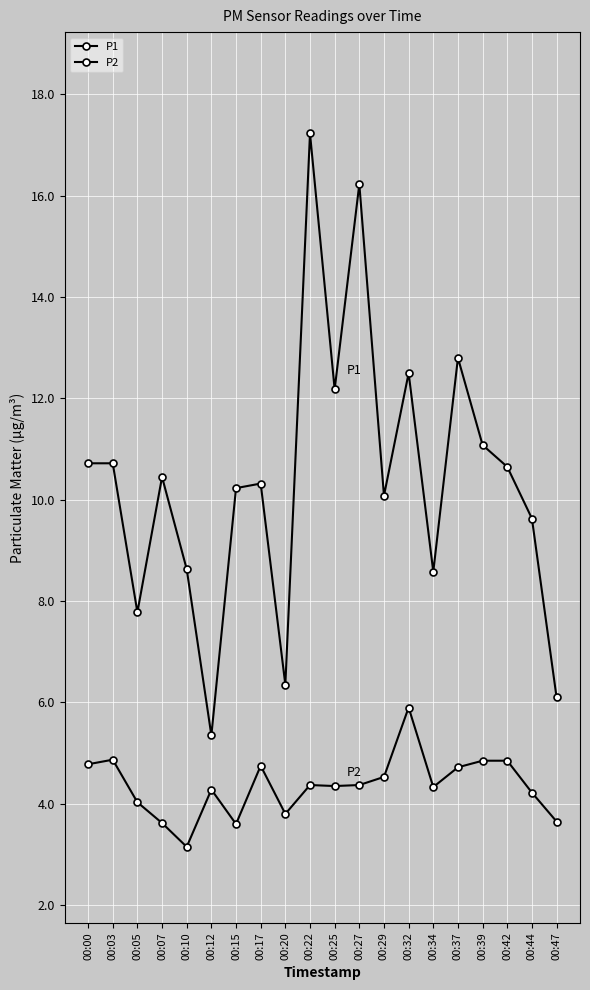

How many lines are shown in the chart?

2